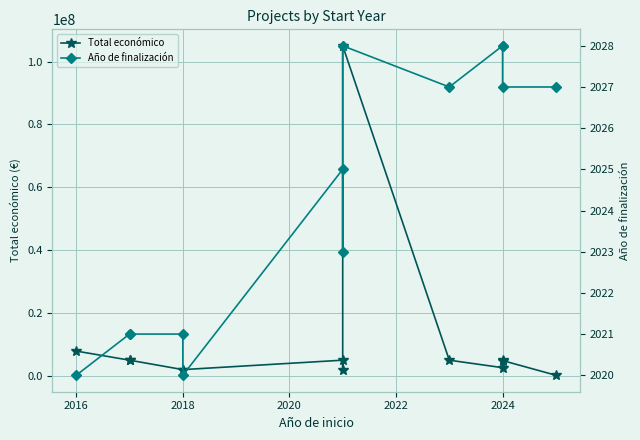

What is the greatest value displayed?

105000000